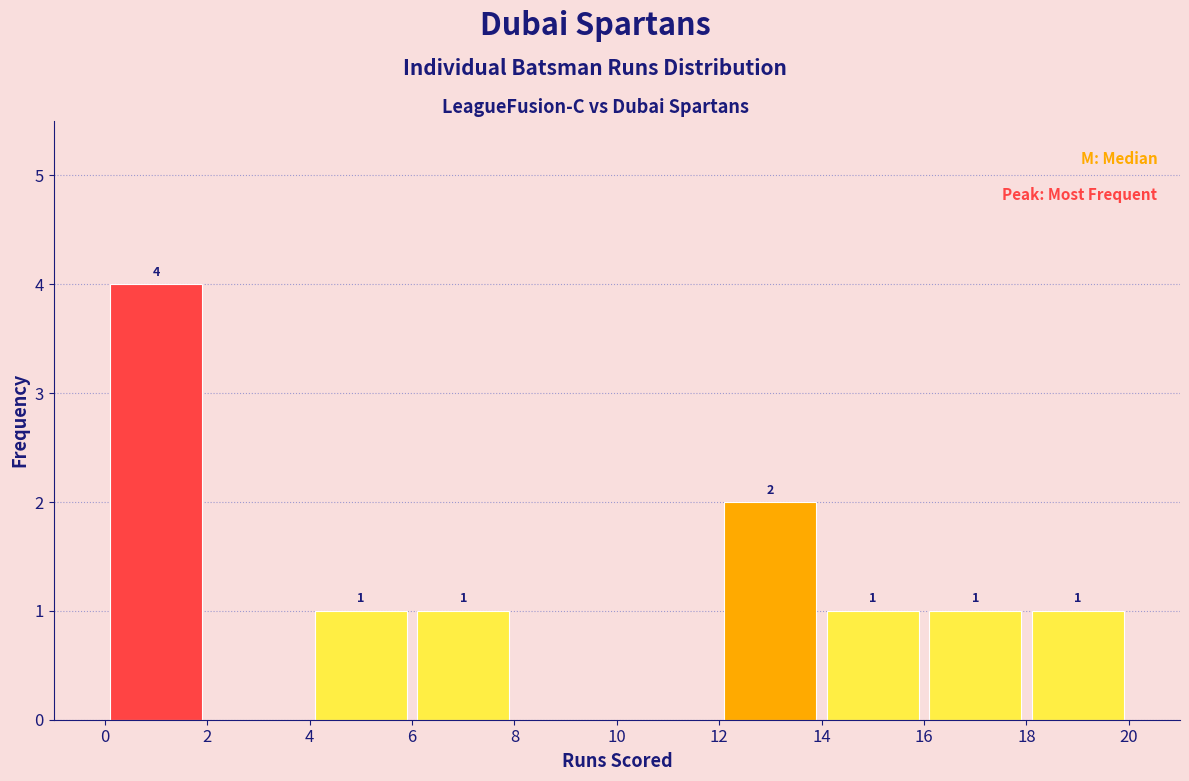

Over which range of the x-axis is the bar tallest?

0 to 2